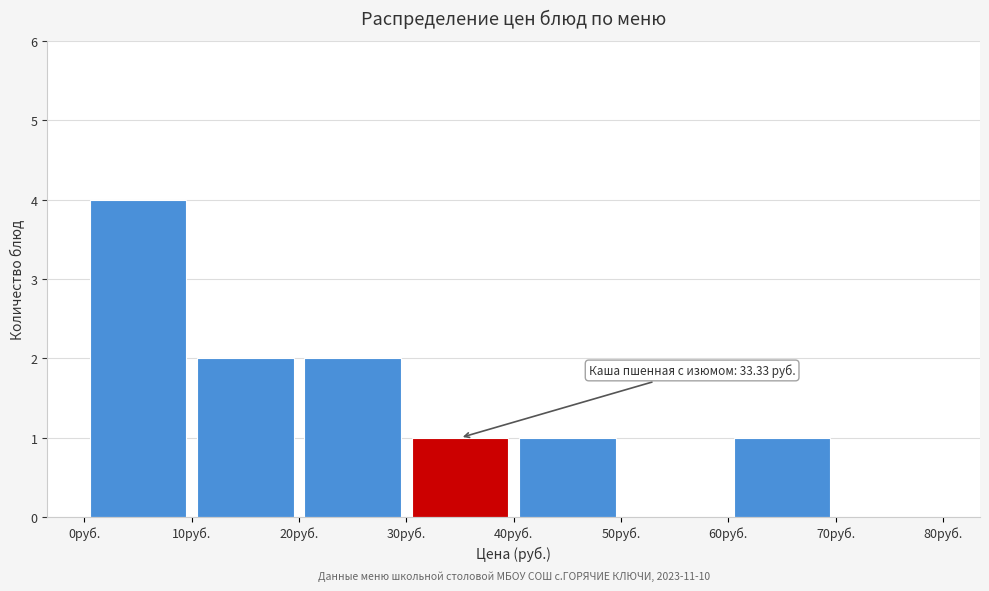

Over which range of the x-axis is the bar tallest?

0 to 10